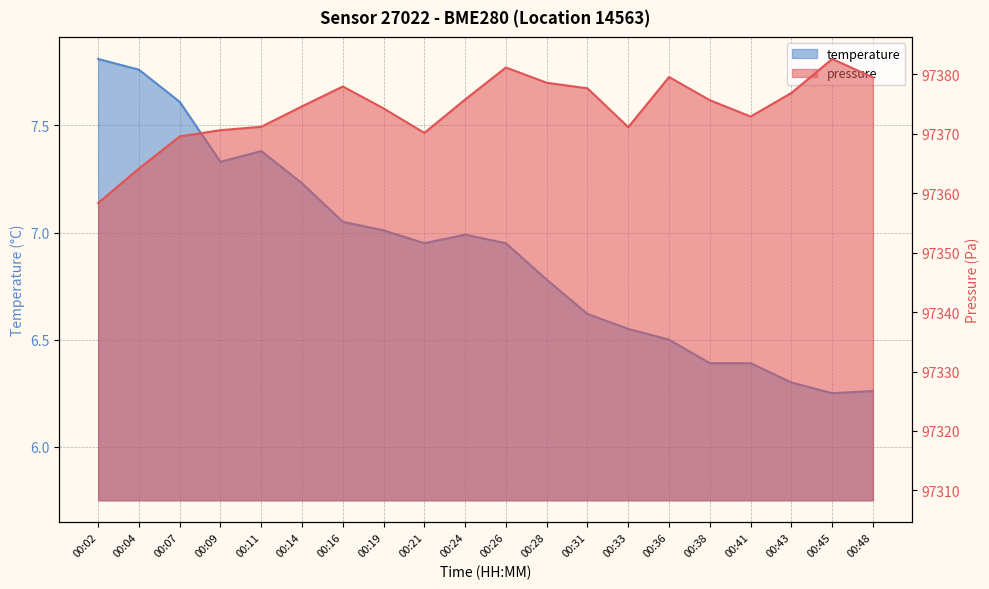

How many distinct data groups are displayed?

2